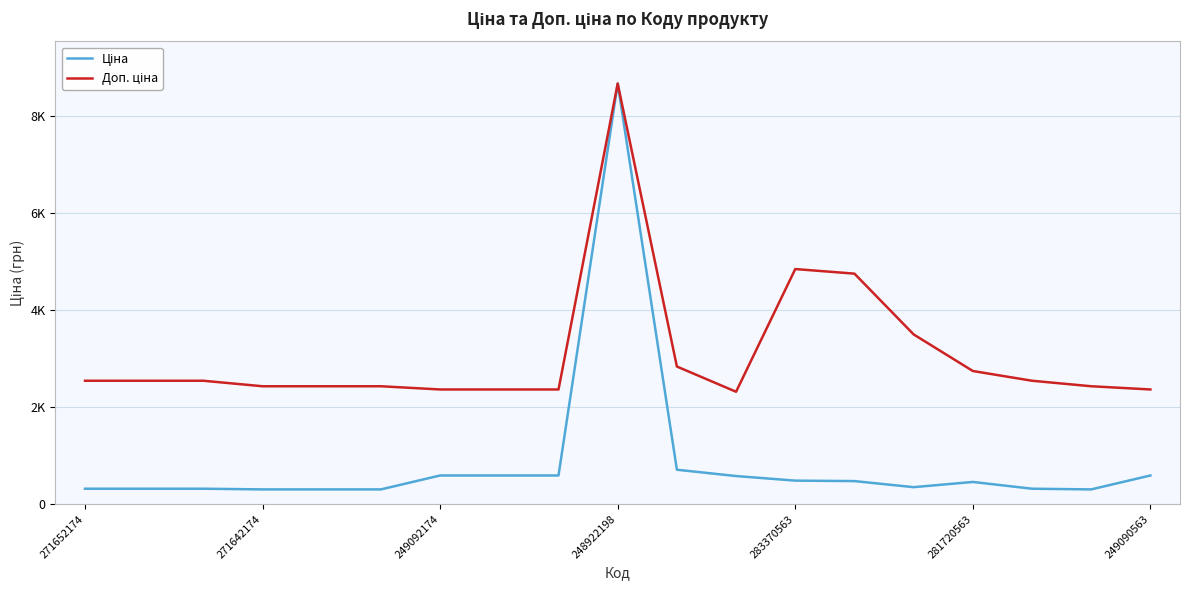

Which series has the widest spread of values?

Ціна